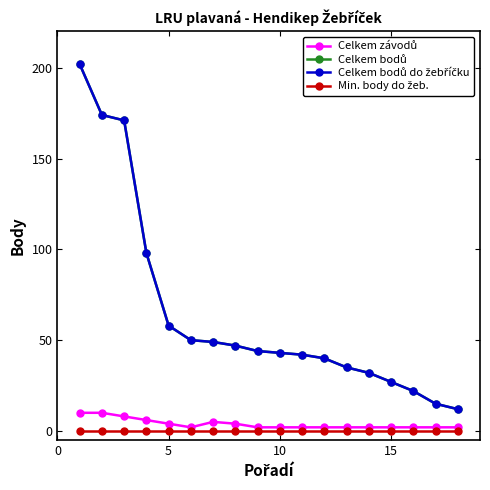

Is this an area chart (filled region under the line)?

No